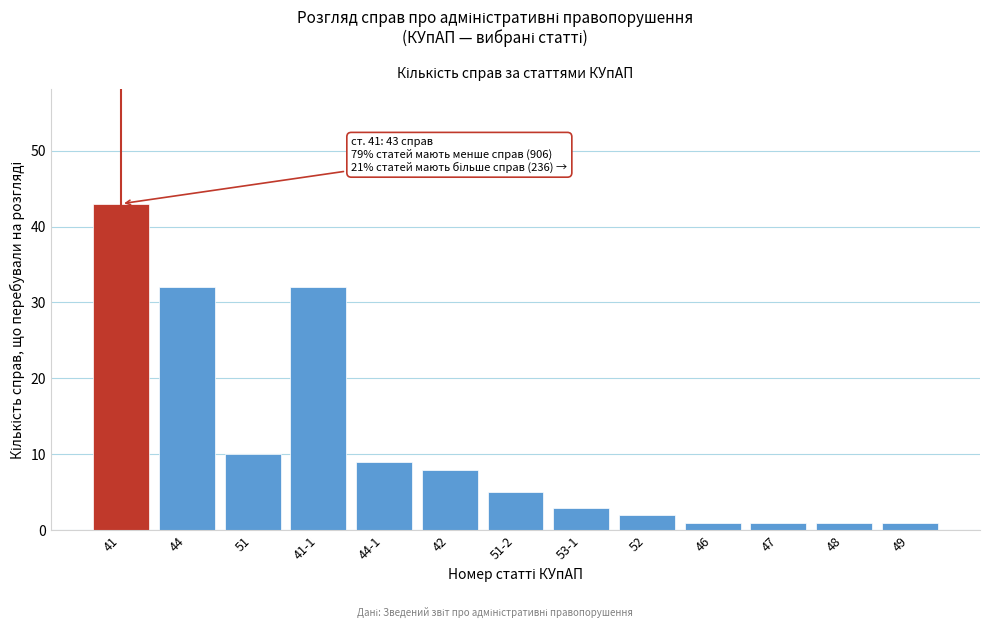

Reading left to right, list all the values displayed in this chart.

41=43	44=32	51=10	41-1=32	44-1=9	42=8	51-2=5	53-1=3	52=2	46=1	47=1	48=1	49=1